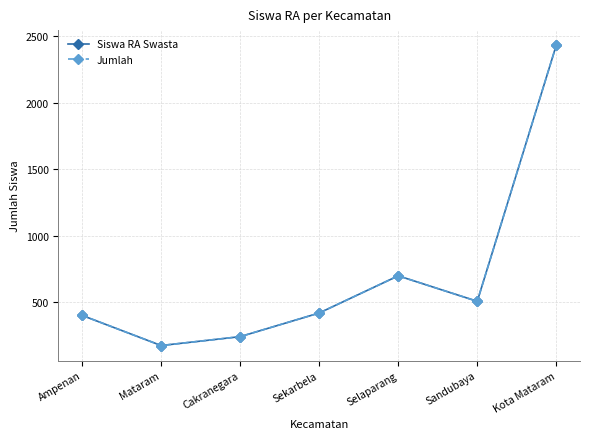

Does the chart have visible grid lines?

Yes